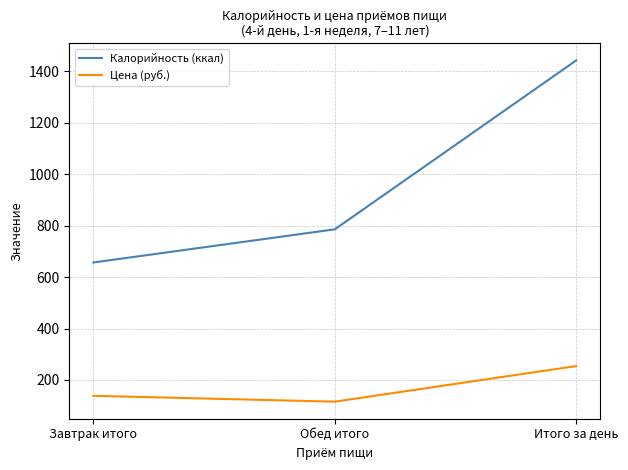

At Завтрак итого, list the series in order from largest to smallest.

Калорийность (ккал), Цена (руб.)